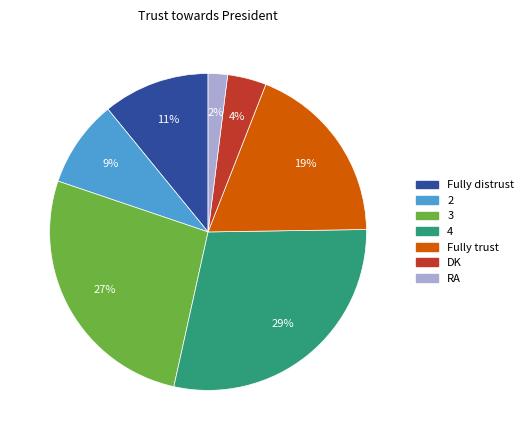

Does any single category account for the majority?

No